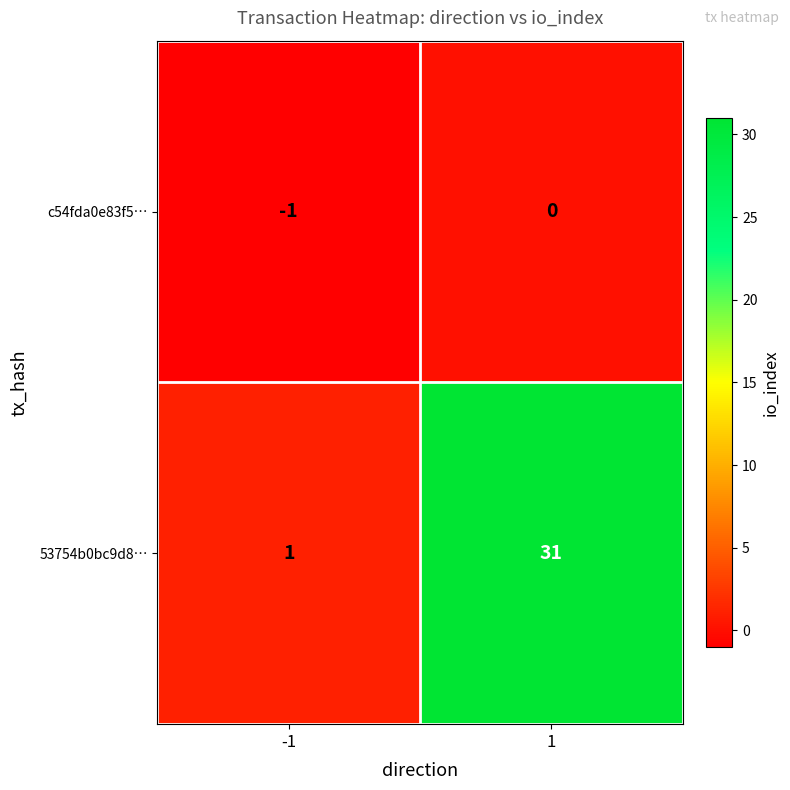

Rank the categories by c54fda0e83f5… value from highest to lowest.

1, -1